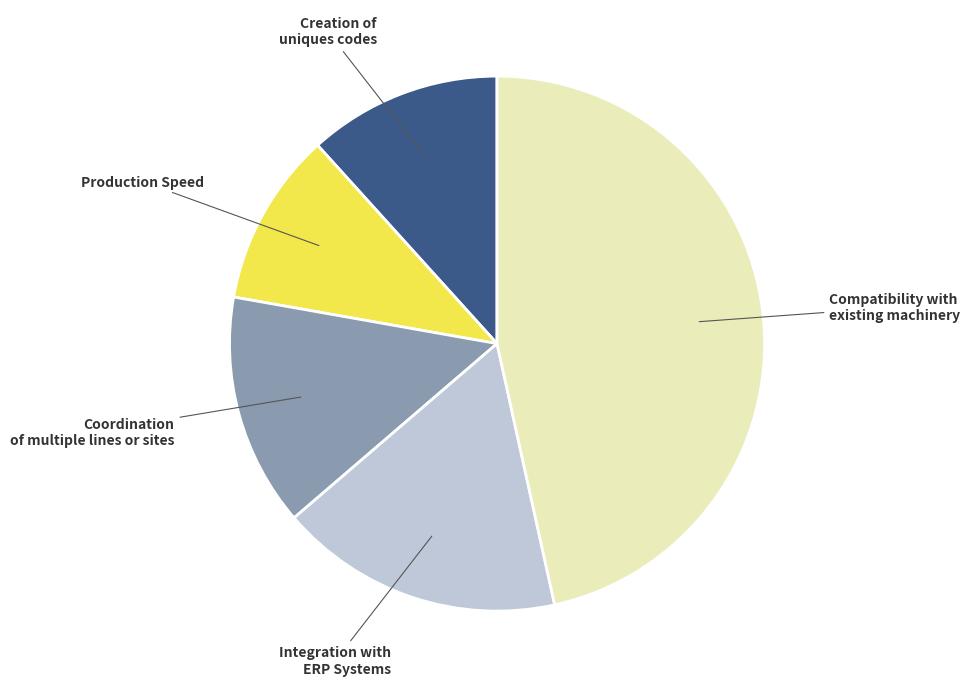

Is there a majority slice in this chart?

No